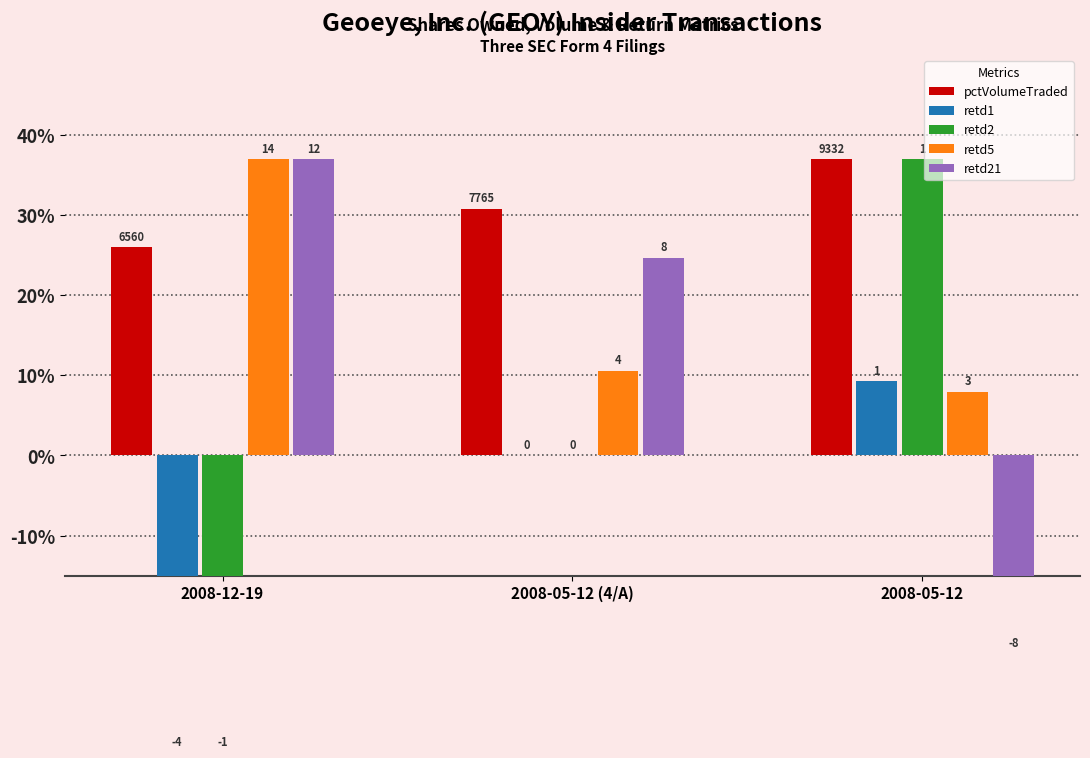

List the series in order of their peak value, highest first.

pctVolumeTraded, retd2, retd5, retd21, retd1